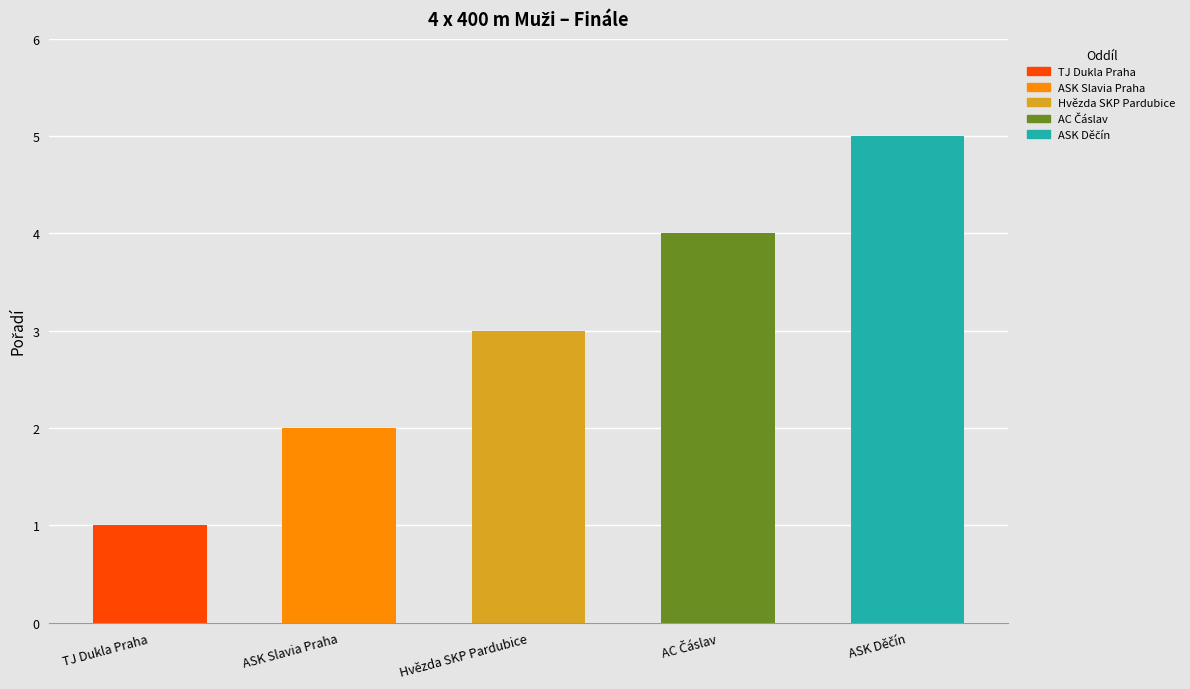

Which category has the lowest value across all series?

TJ Dukla Praha